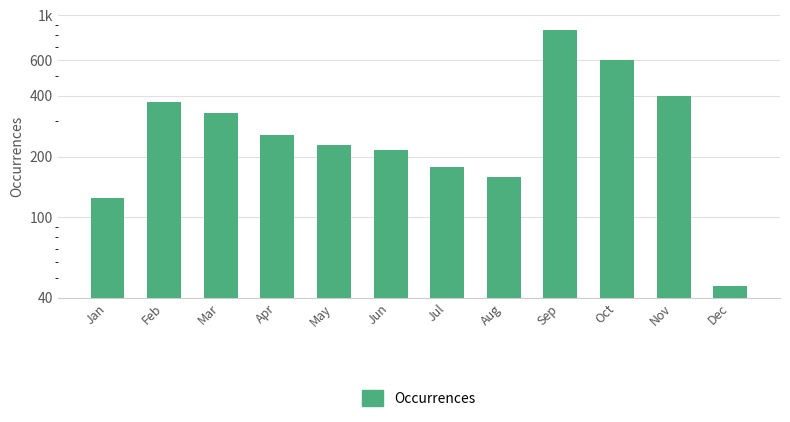

What value does the data have at Dec?

46